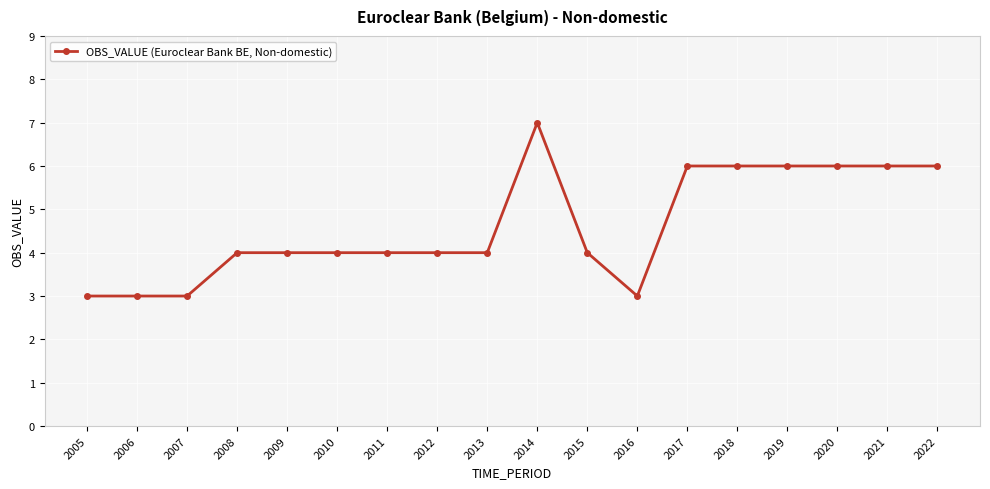

The chart shows a value of 4 at 2009. True or false?

True